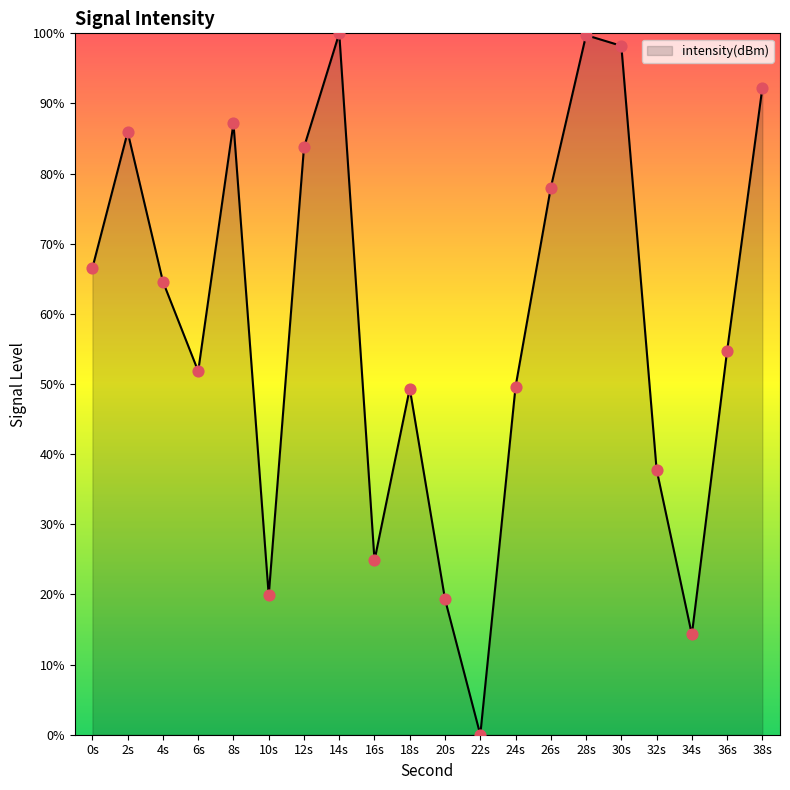

Approximately how many times larger is the value at 36s compared to 16s?

2.2